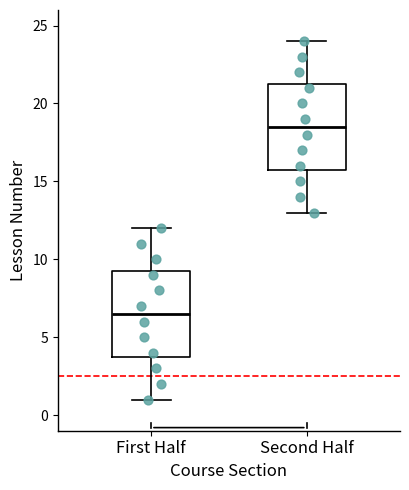

Where does the upper whisker of the box for First Half end on the y-axis? The values are not printed on the chart, so give them approximately, as read against the axis.

12.0